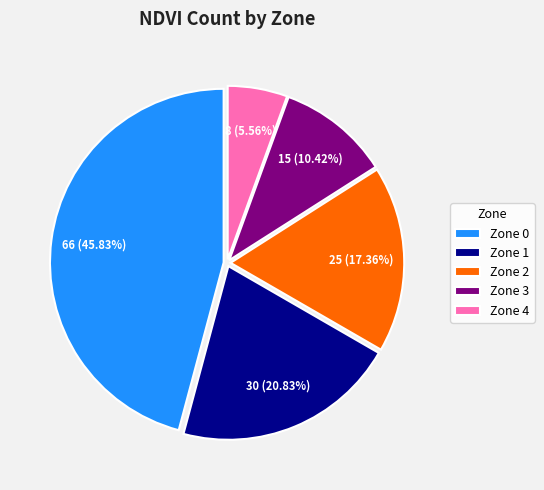

Which slice is the smallest?

Zone 4